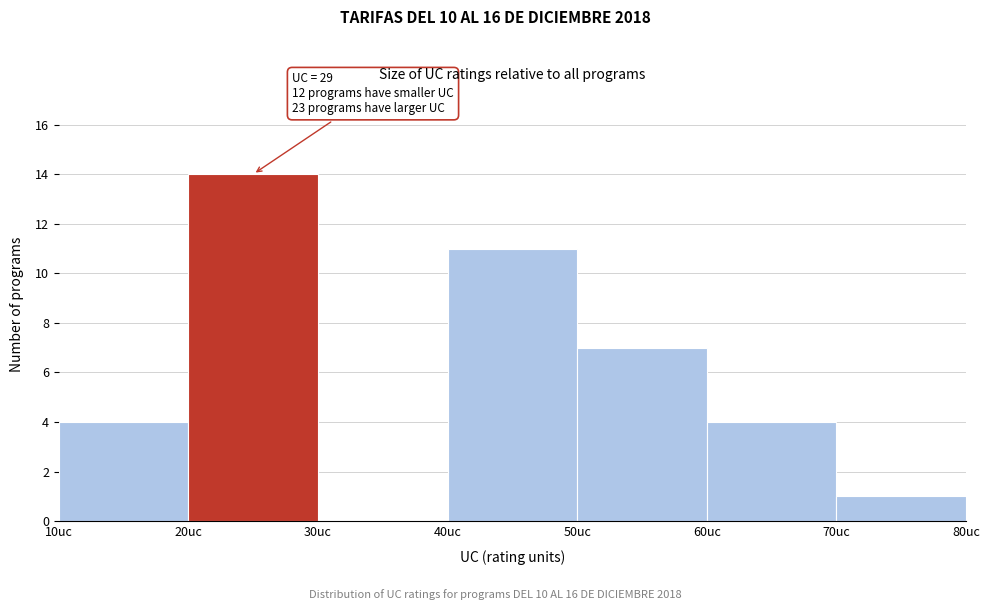

Over which range of the x-axis is the bar tallest?

20 to 30